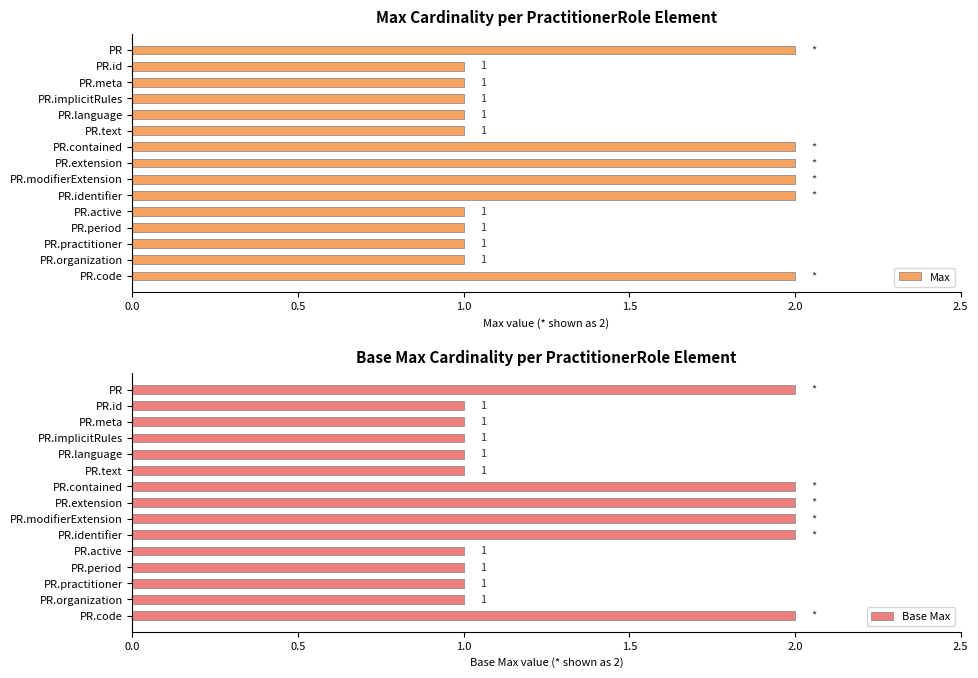

The value of Max at PR.period is 1. True or false?

True